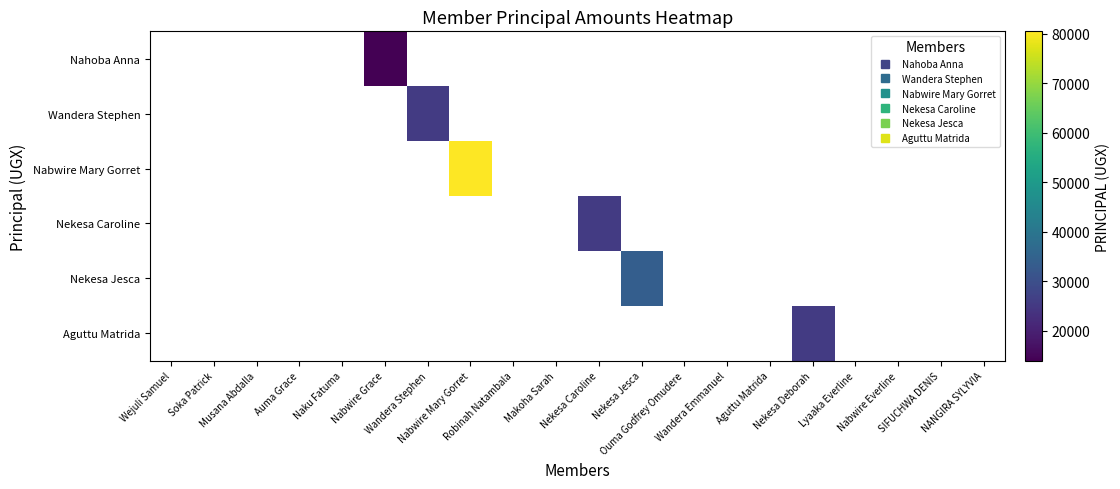

Which label corresponds to the smallest value in the chart?

Nabwire Grace